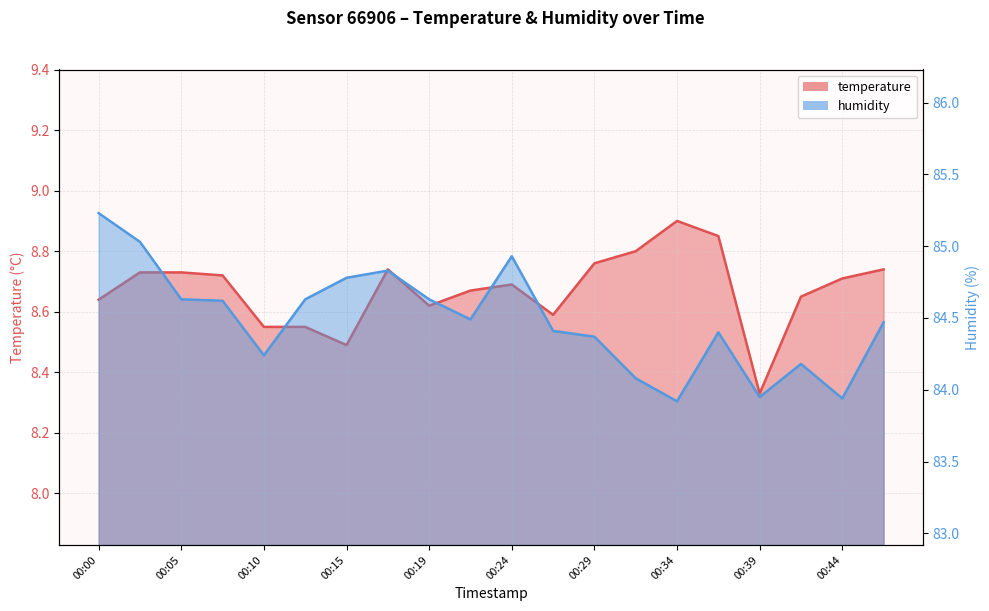

Which series changed the most between 00:02 and 00:22?

humidity